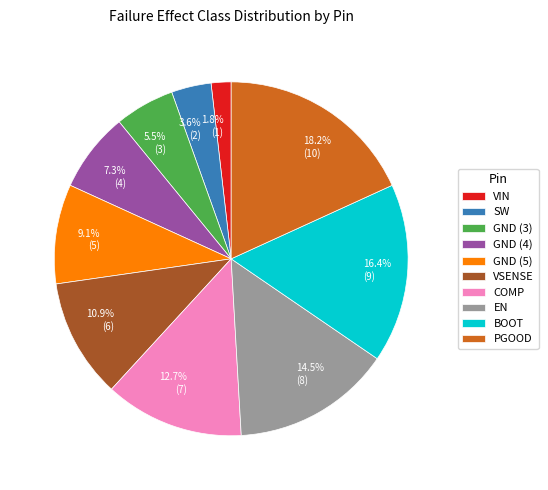

Which has a higher value, GND (5) or PGOOD?

PGOOD